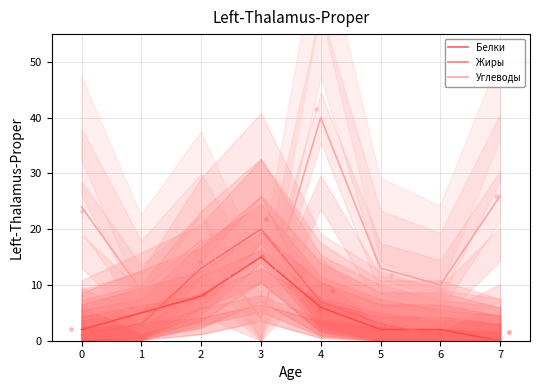

What are all the series names shown in the legend?

Белки, Жиры, Углеводы